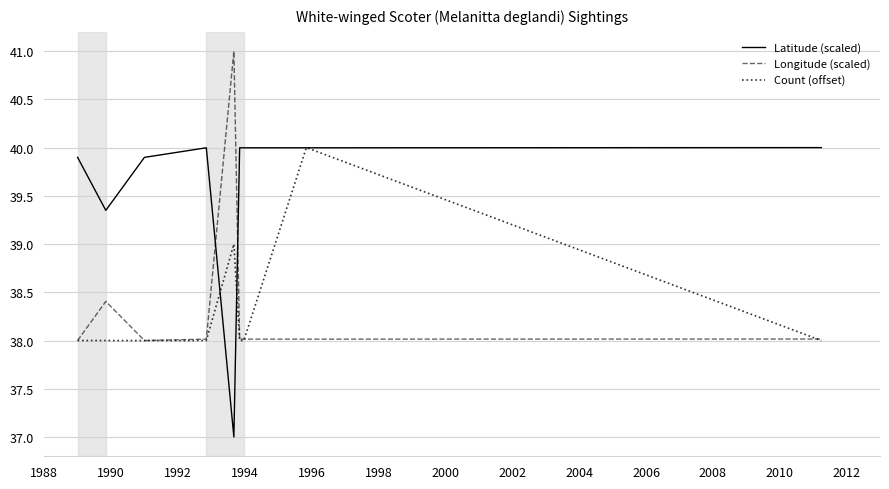

How many values in the Latitude (scaled) series are below 39?

1